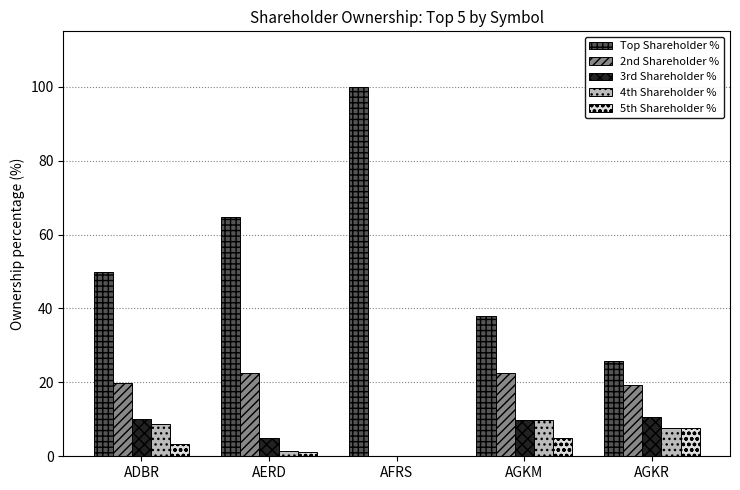

The 4th Shareholder % series shows 8.7 at ADBR. True or false?

True